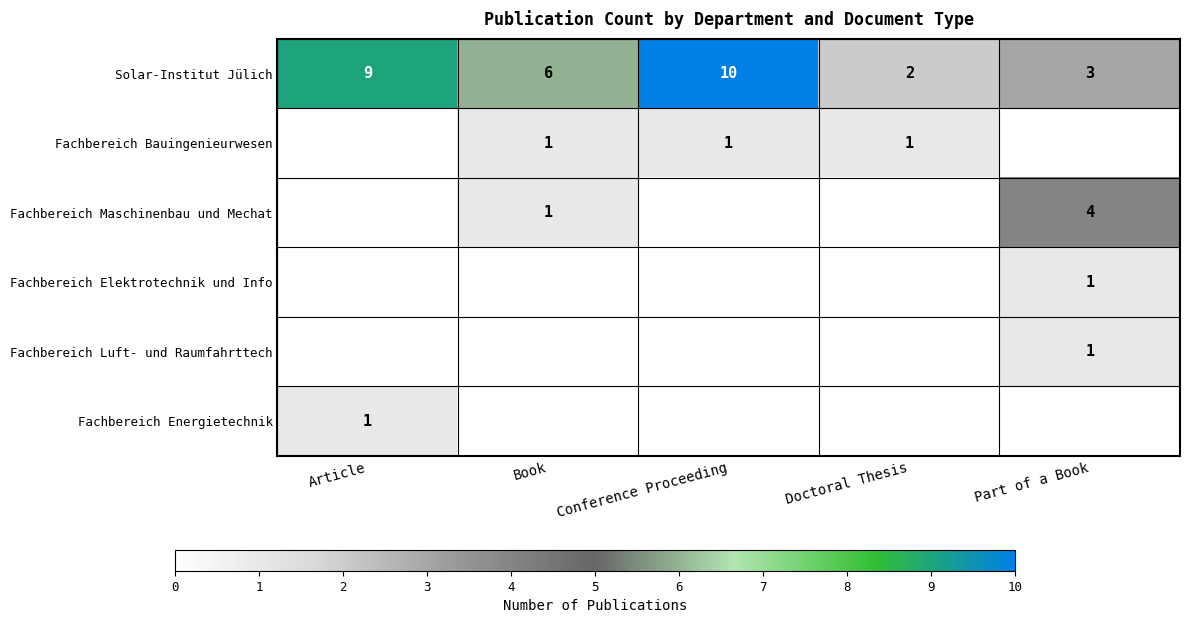

Rank the categories by Solar-Institut Jülich value from lowest to highest.

Doctoral Thesis, Part of a Book, Book, Article, Conference Proceeding